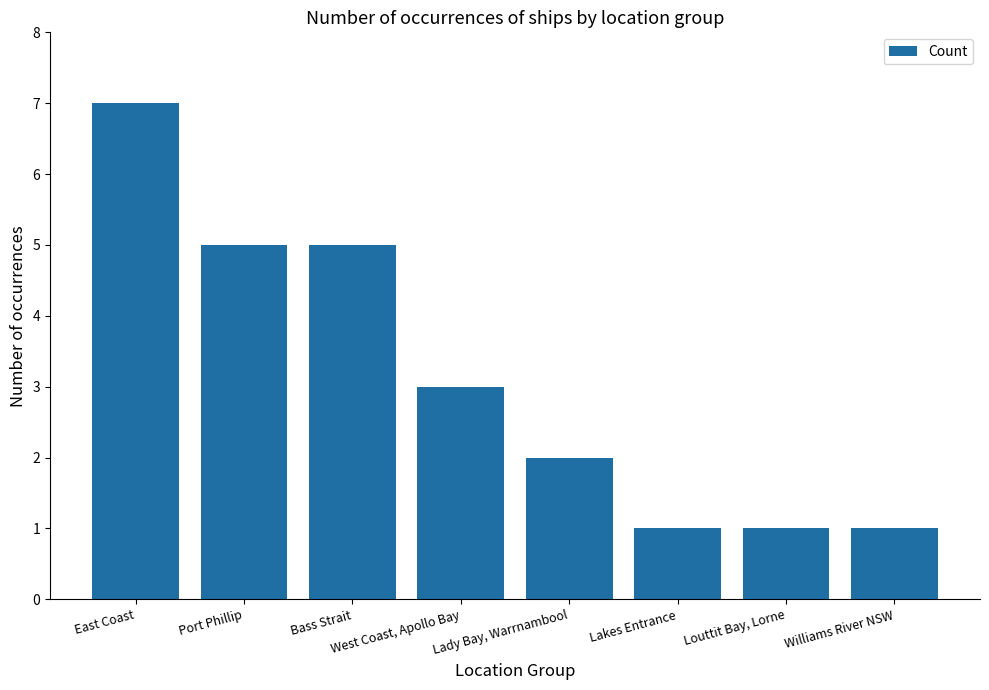

Reading right to left, list all the values displayed in this chart.

1	1	1	2	3	5	5	7